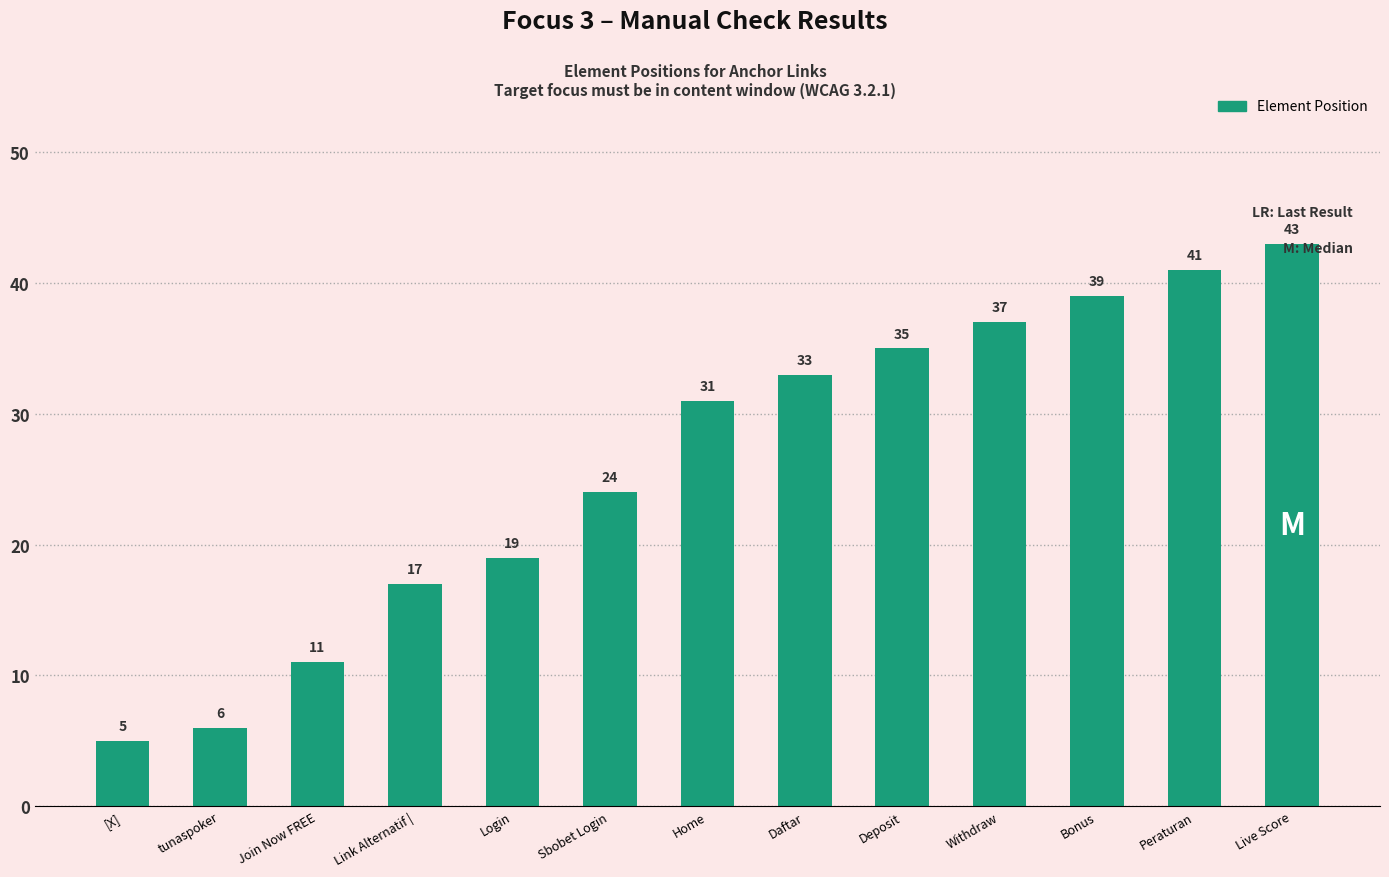

What is the approximate value at Bonus, to the nearest 5?

40